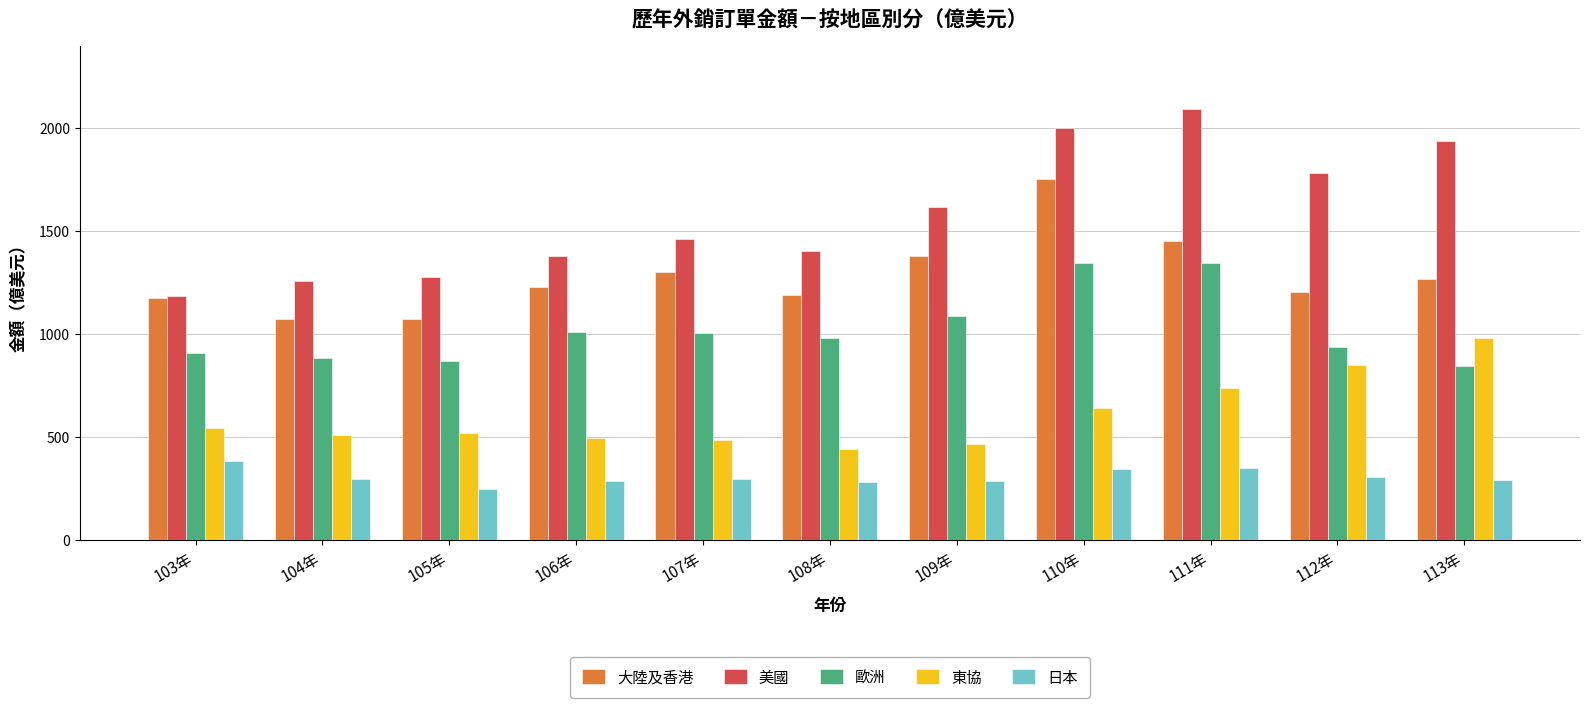

Read the 大陸及香港 value at 104年.

1072.9